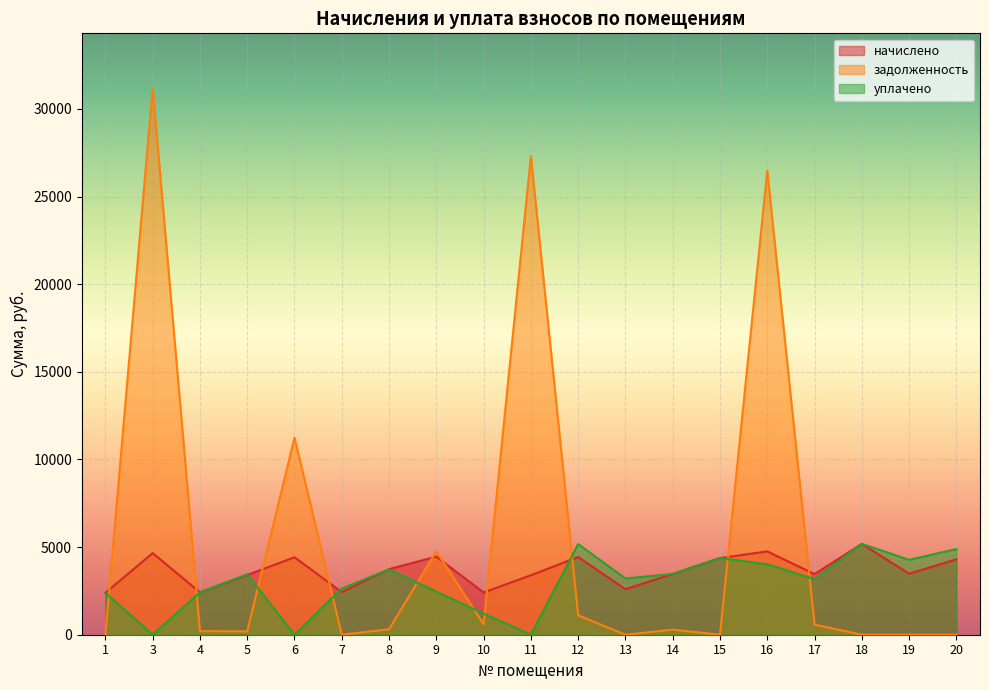

Reading left to right, list all the values displayed in this chart.

начислено: 2388.2	4657.4	2418.0	3407.5	4419.4	2432.9	3742.3	4456.6	2410.6	3392.6	4434.2	2596.6	3467.0	4374.7	4754.2	3459.6	5185.7	3481.9	4300.3
задолженность: 0.0	31197.5	201.5	191.6	11245.6	0.0	311.9	4760.9	602.6	27312.8	1108.6	0.0	288.9	0.0	26477.3	576.6	0.0	0.0	0.0
уплачено: 2388.2	0.0	2418.0	3446.6	0.0	2633.8	3728.2	2453.9	1205.3	0.0	5173.3	3206.6	3467.0	4374.7	4020.2	3171.3	5185.7	4273.0	4888.1